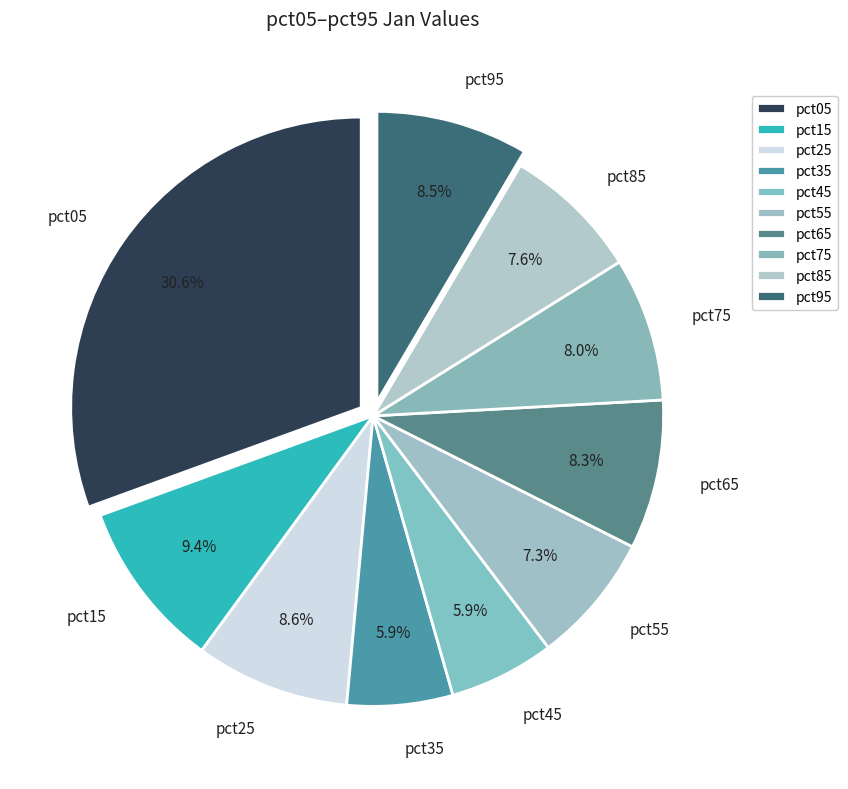

Between pct35 and pct85, which is larger?

pct85